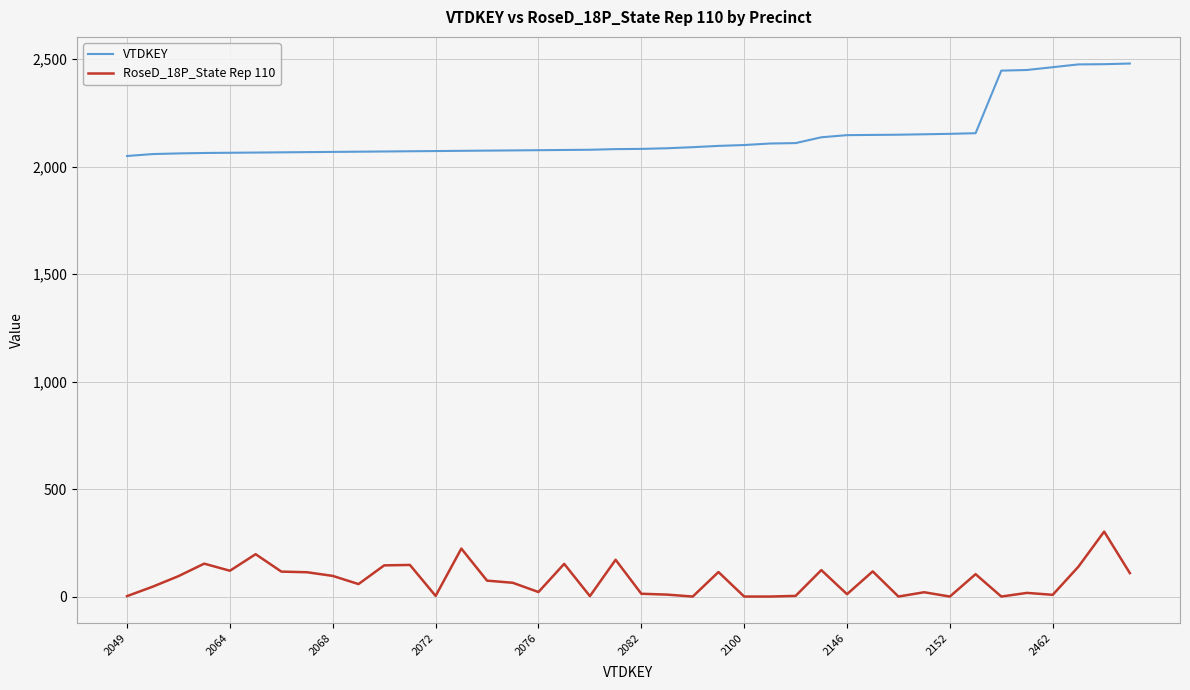

List the series in order of their peak value, lowest first.

RoseD_18P_State Rep 110, VTDKEY